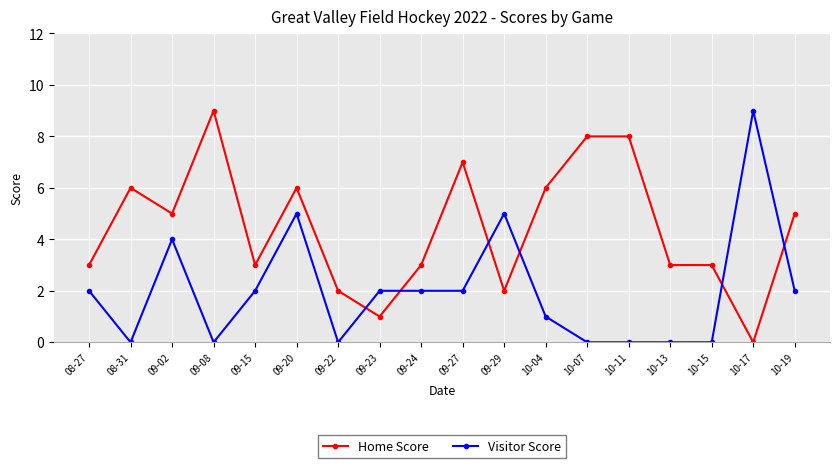

After their last crossing, which series has the higher values: Home Score or Visitor Score?

Home Score